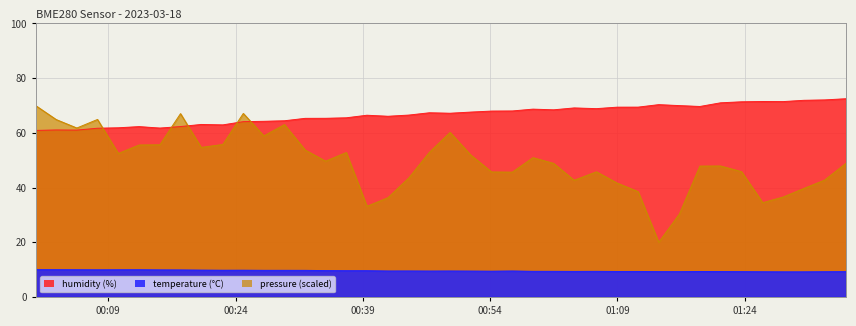

Does the chart display data point markers on the line(s)?

No